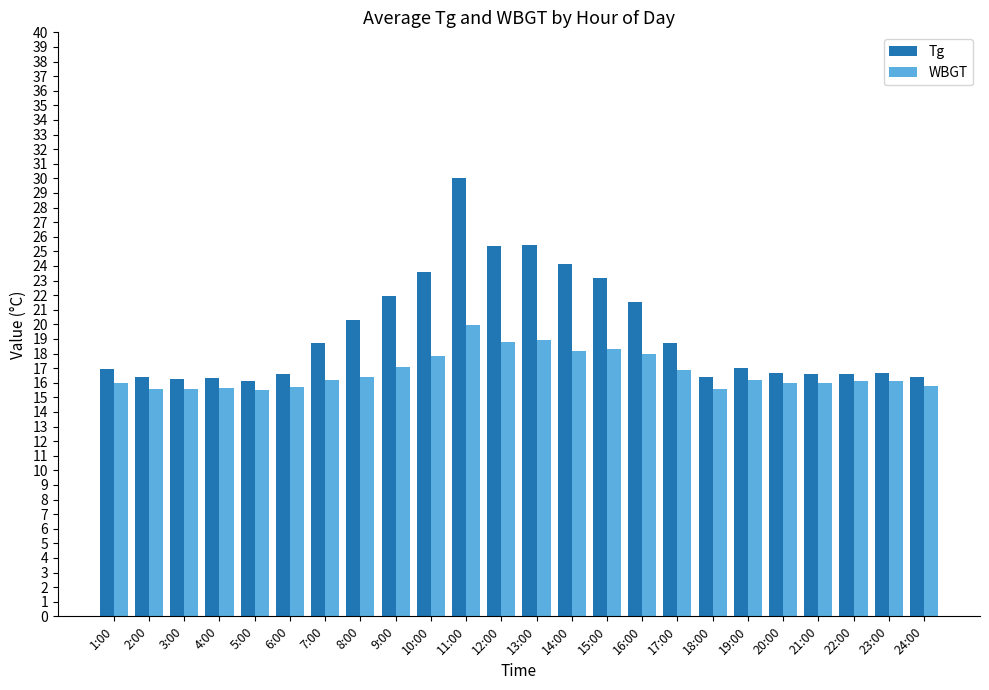

Which series has the widest spread of values?

Tg